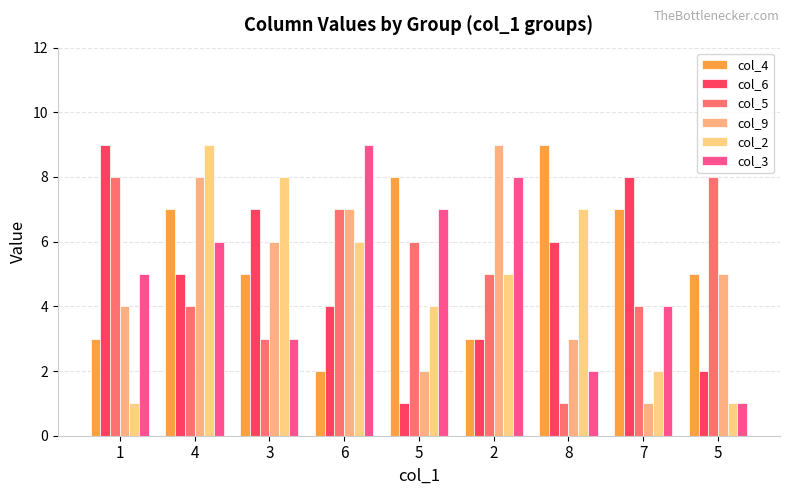

At 6, list the series in order from smallest to largest.

col_4, col_6, col_2, col_5, col_9, col_3